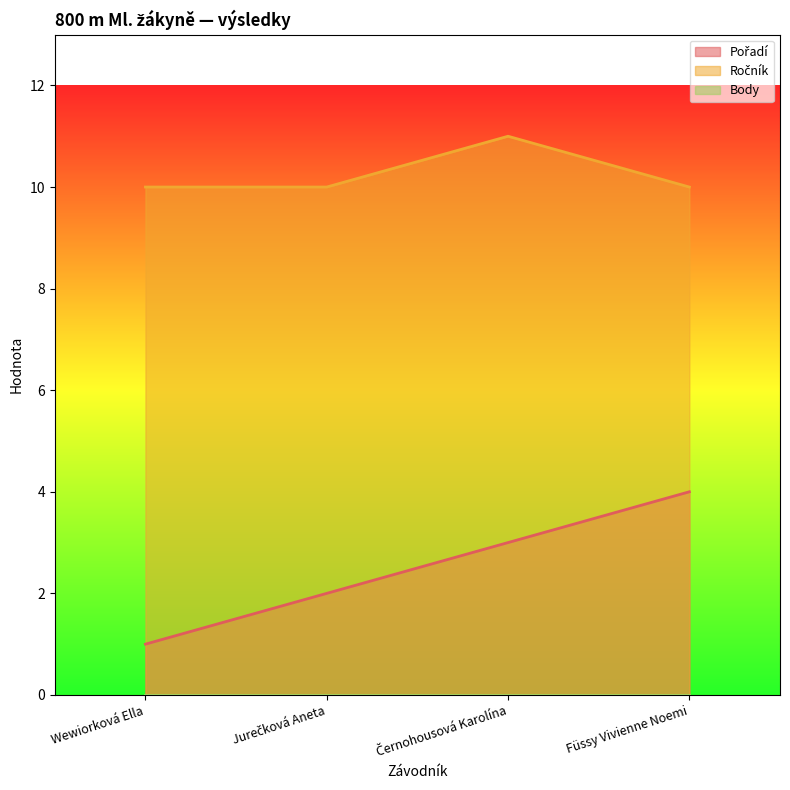

What is the total value across all series at Jurečková Aneta?

12